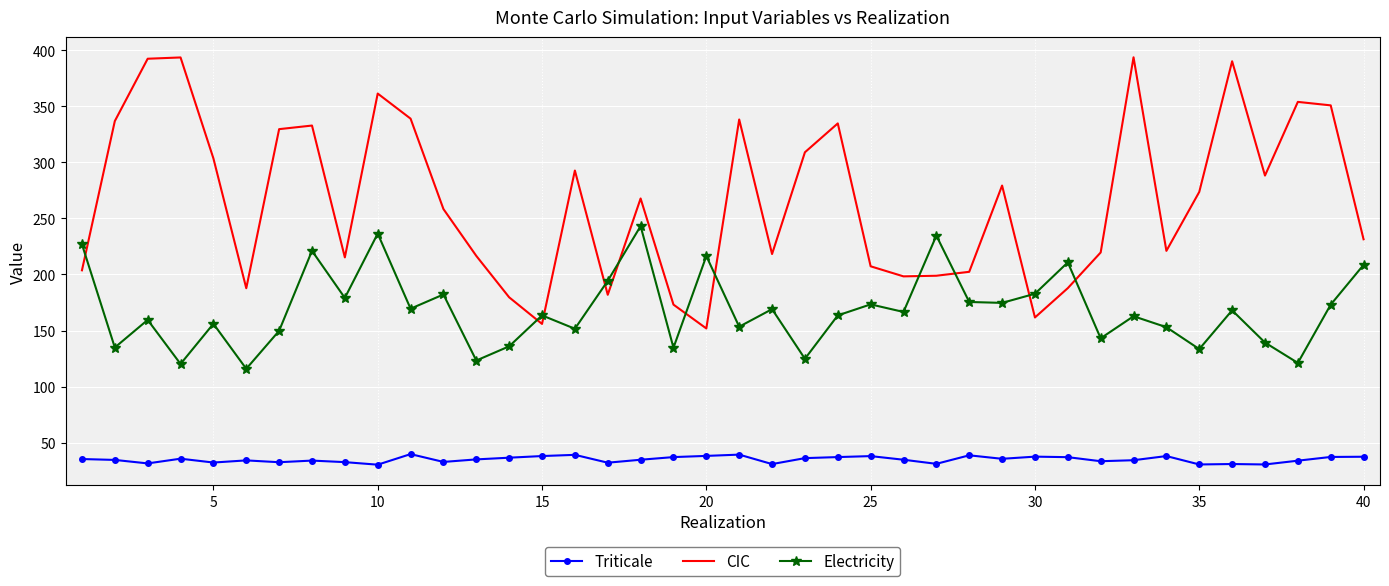

True or false: Electricity and Triticale cross at least once.

False